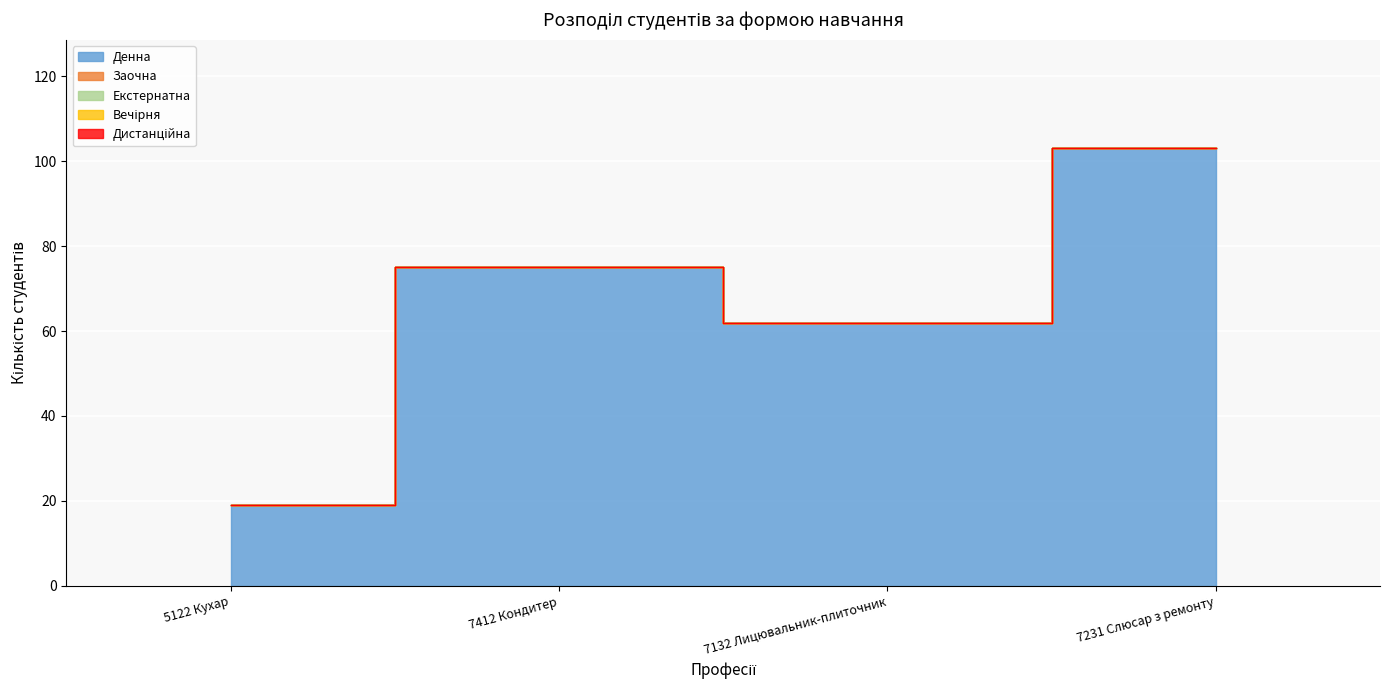

What is the lowest value of the Денна series?

19